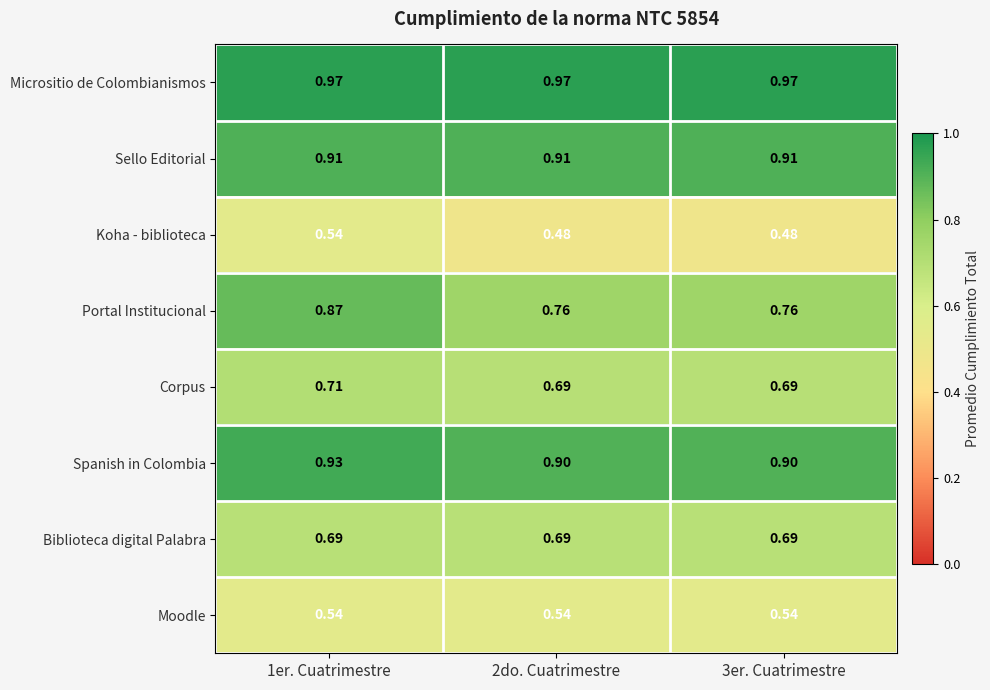

Which series has the largest total across all categories?

Micrositio de Colombianismos